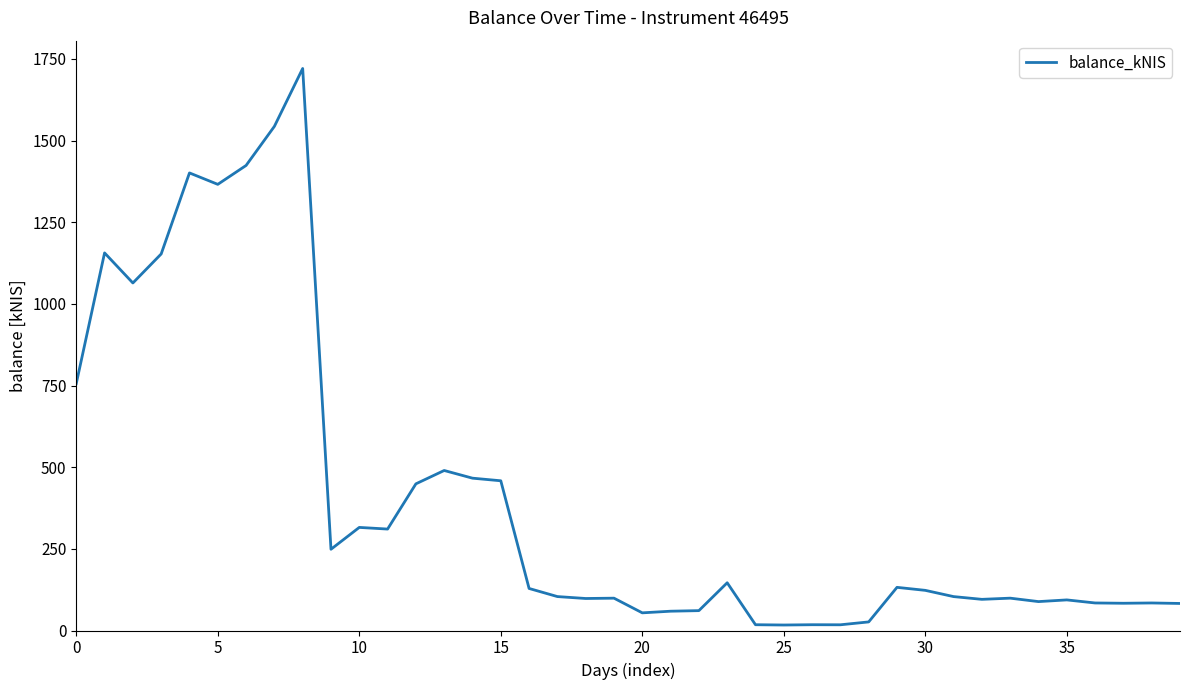

What is the maximum value shown in the chart?

1720.5